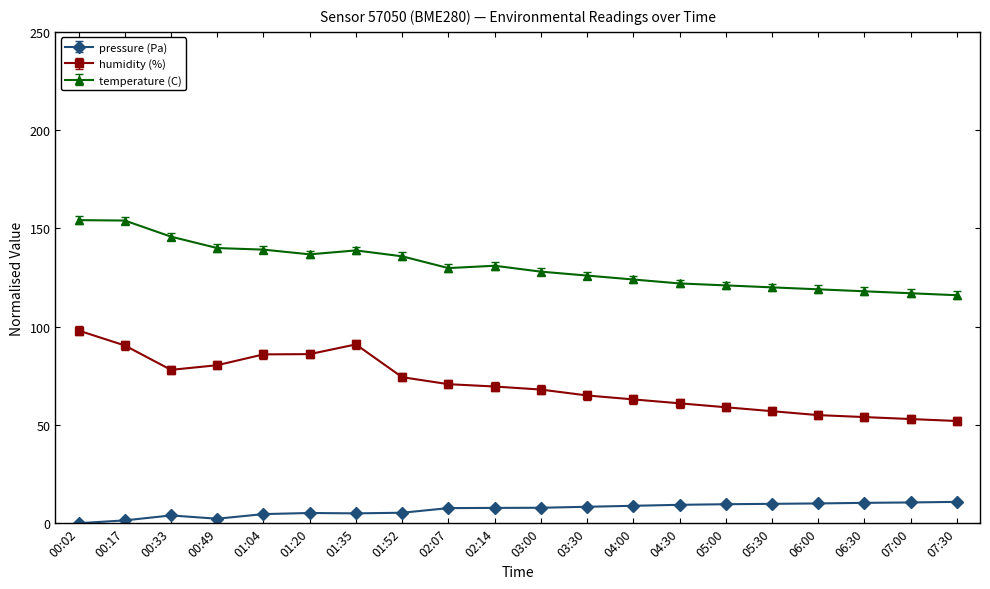

At 01:20, list the series in order from largest to smallest.

temperature (C), humidity (%), pressure (Pa)